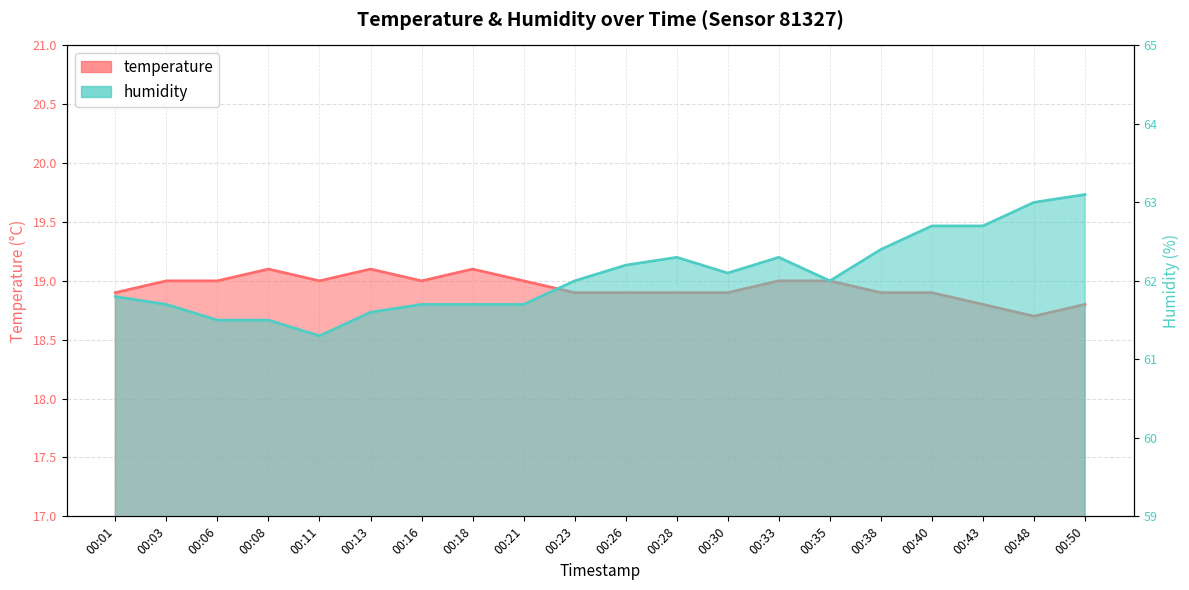

What is the greatest value displayed?

63.1